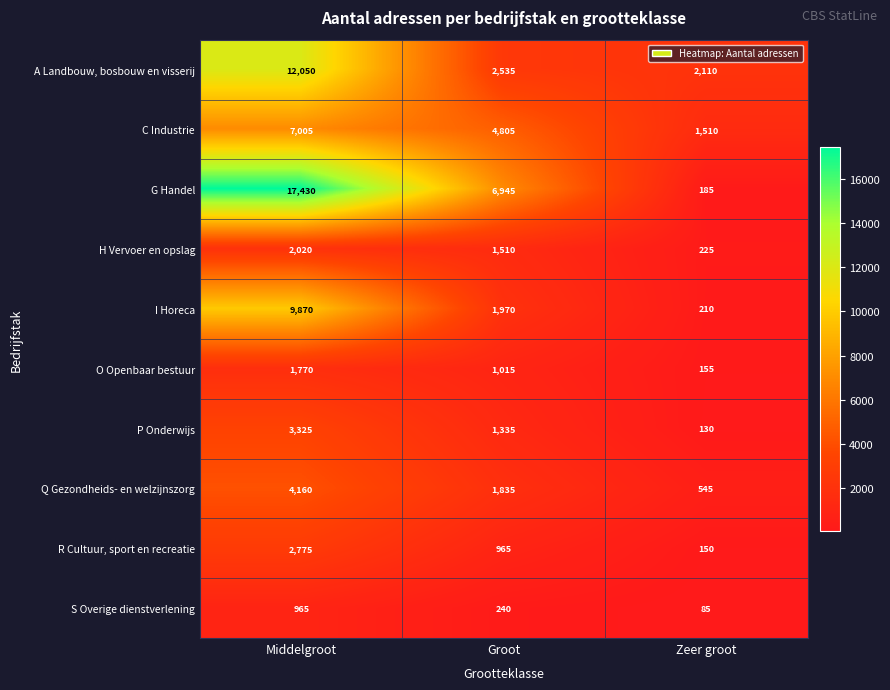

How many categories are shown in the chart?

3